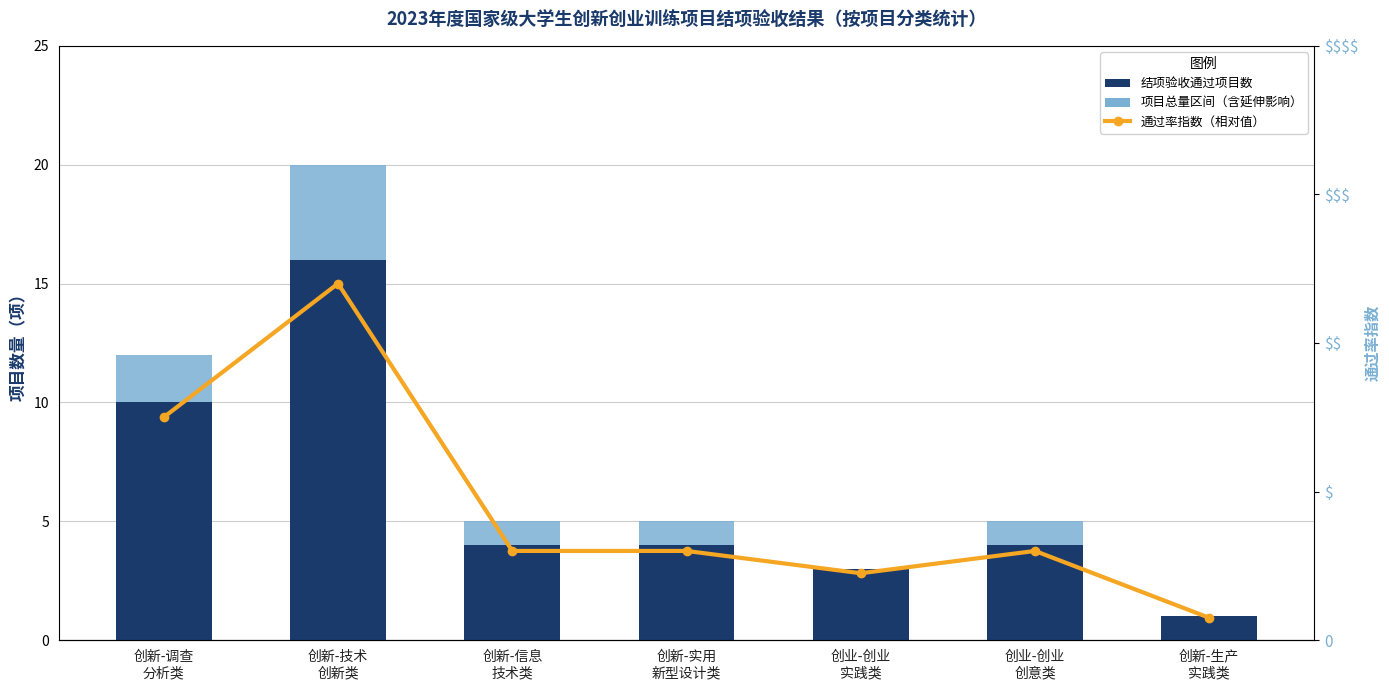

Which series changed the most between 创业-创业
实践类 and 创业-创业
创意类?

项目总量区间（含延伸影响）